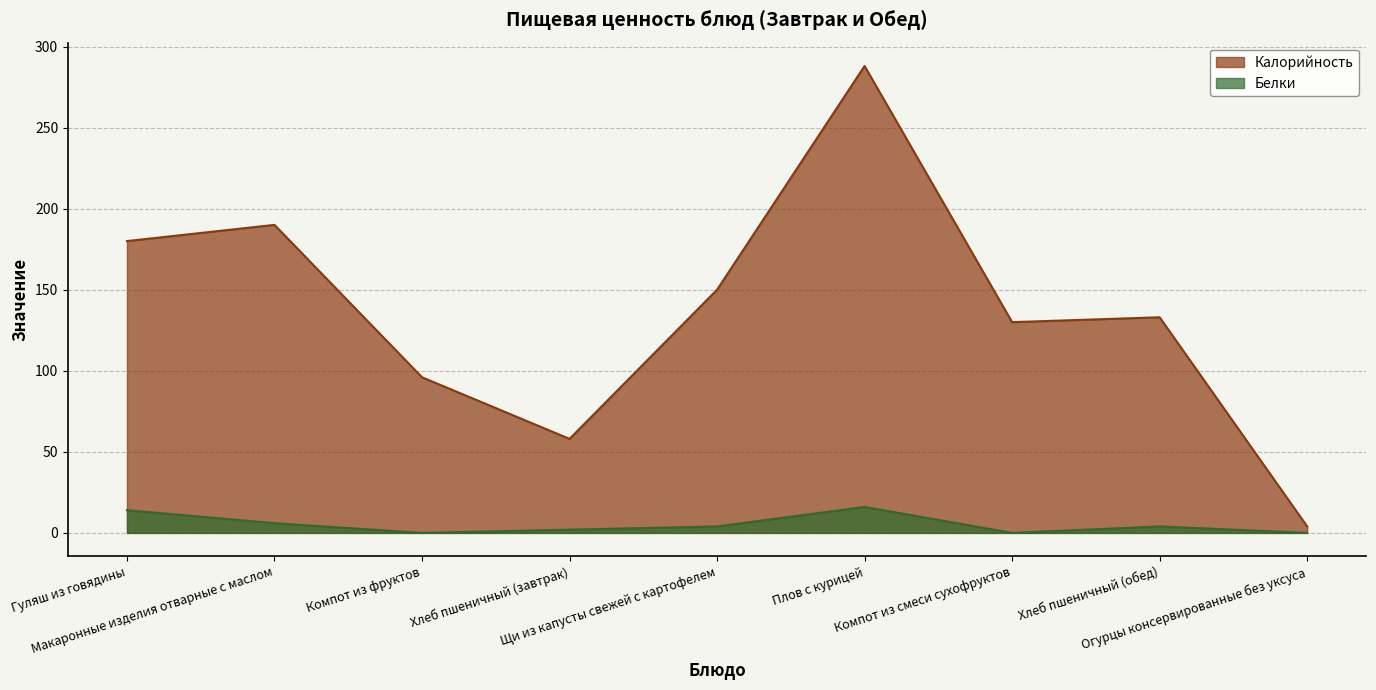

Rank the series at Щи из капусты свежей с картофелем from highest to lowest value.

Калорийность, Белки